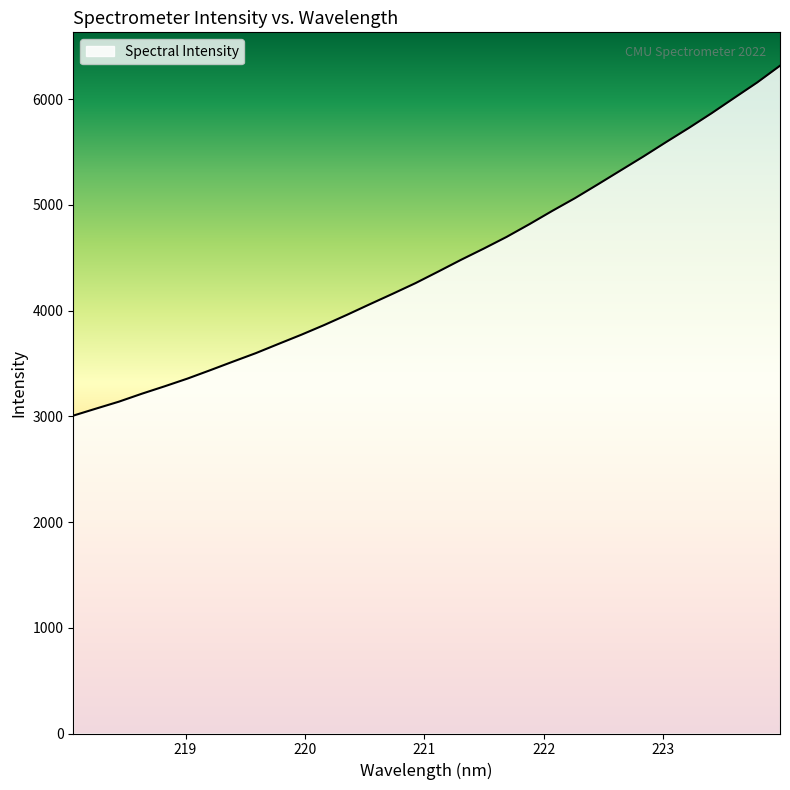

What is the smallest value displayed?

3006.4